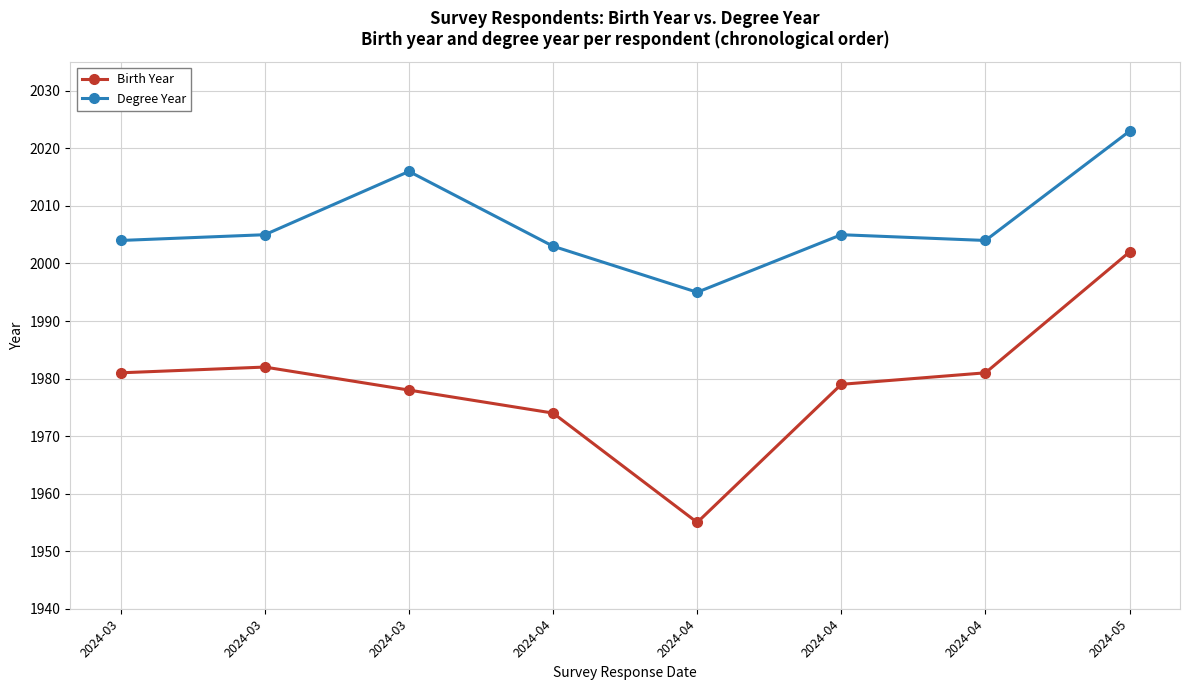

How many values in the Birth Year series are below 1981?

4